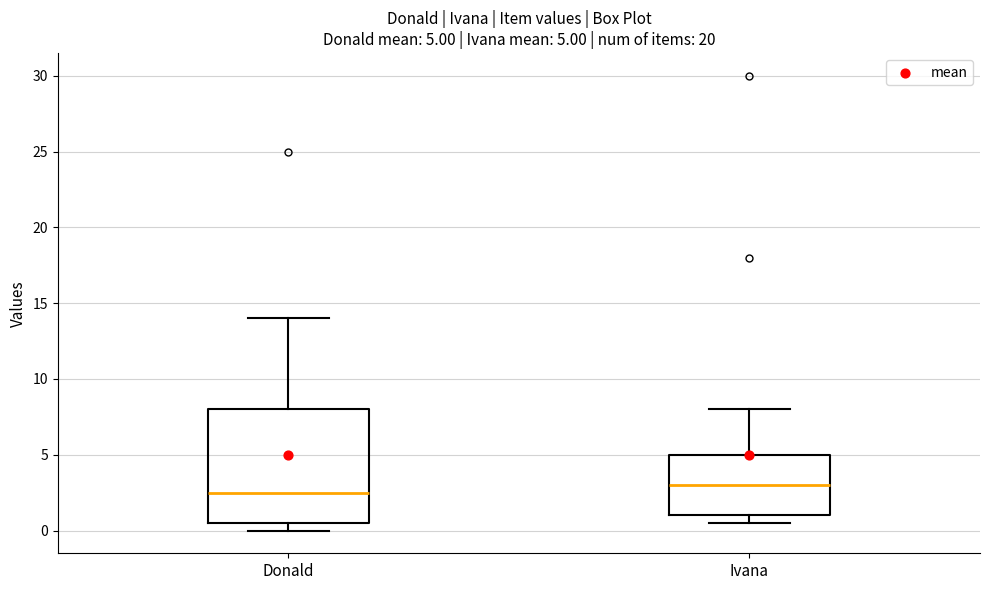

Which box's median line is the highest?

Ivana